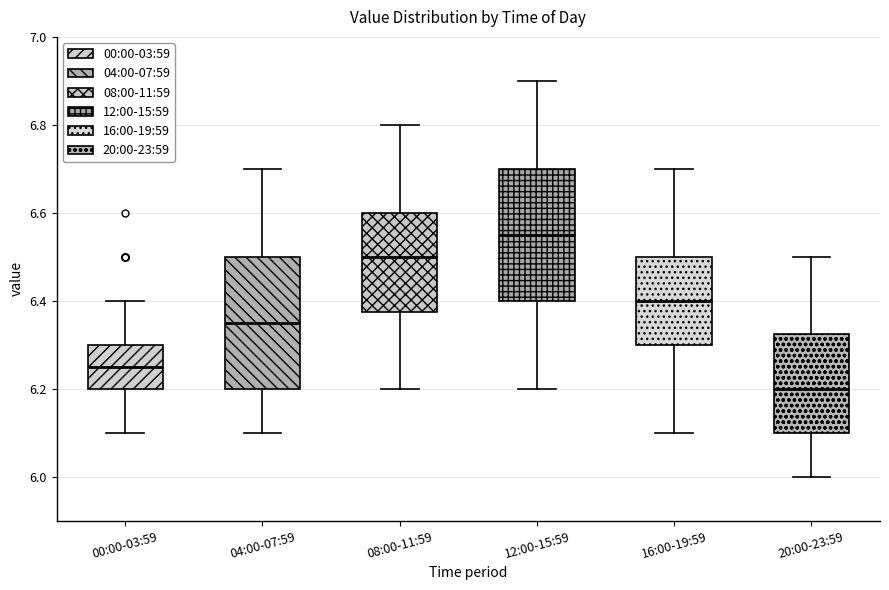

Where does the median line of the box for 08:00-11:59 sit on the y-axis? The values are not printed on the chart, so give them approximately, as read against the axis.

6.50